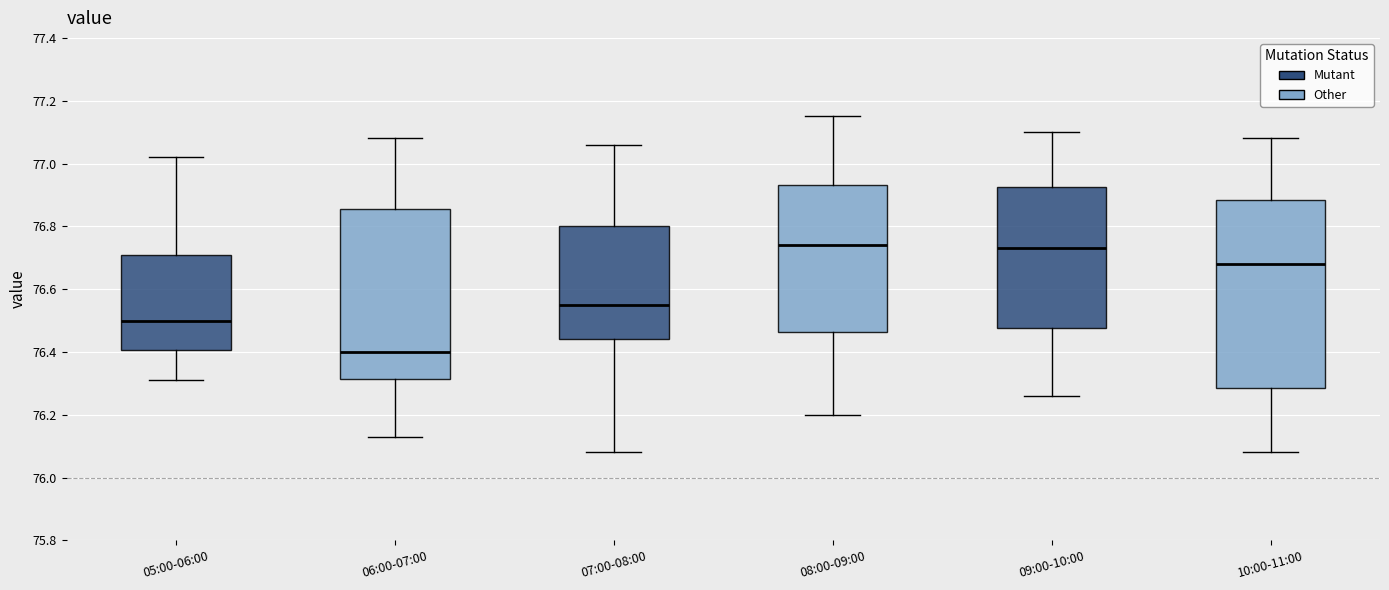

Reading left to right, read every box against the y-axis: the position of its median line, the range the box covers, and the ends of its whiskers. The values are not printed on the chart, so give them approximately, as read against the axis.

05:00-06:00: median 76.50, box 76.40 to 76.72, whiskers 76.32 to 77.02
06:00-07:00: median 76.40, box 76.32 to 76.86, whiskers 76.14 to 77.08
07:00-08:00: median 76.56, box 76.44 to 76.80, whiskers 76.08 to 77.06
08:00-09:00: median 76.74, box 76.46 to 76.94, whiskers 76.20 to 77.16
09:00-10:00: median 76.74, box 76.48 to 76.92, whiskers 76.26 to 77.10
10:00-11:00: median 76.68, box 76.28 to 76.88, whiskers 76.08 to 77.08